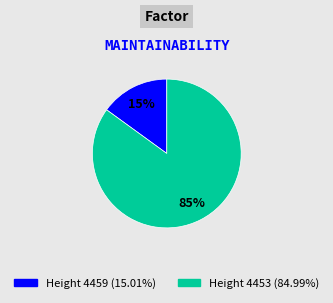

Is there any slice that represents more than half of the pie?

Yes